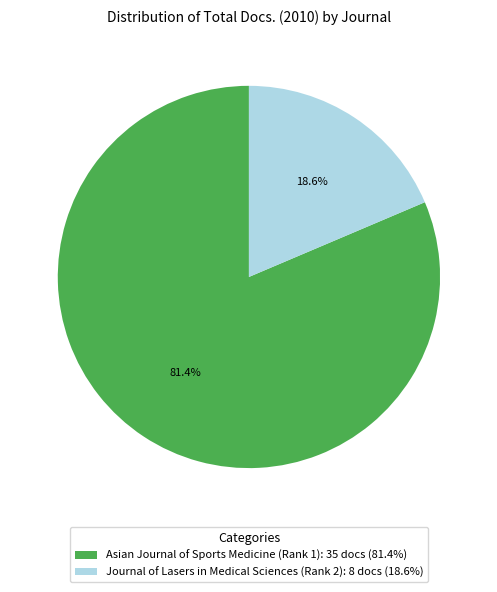

Combined, what portion of the pie is Journal of Lasers in Medical Sciences (Rank 2) and Asian Journal of Sports Medicine (Rank 1)?

100.0%